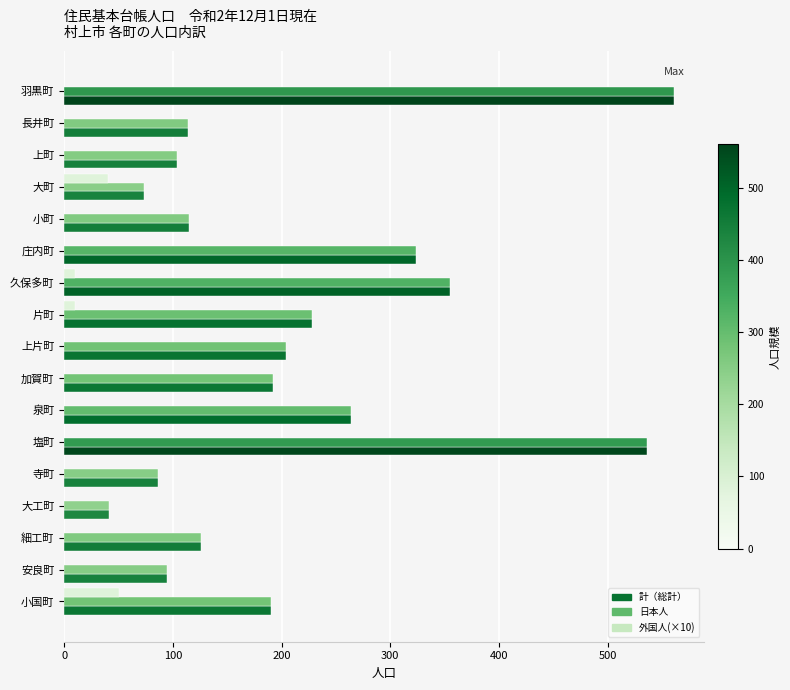

Is it true that 外国人(×10) equals 0 at 塩町?

True